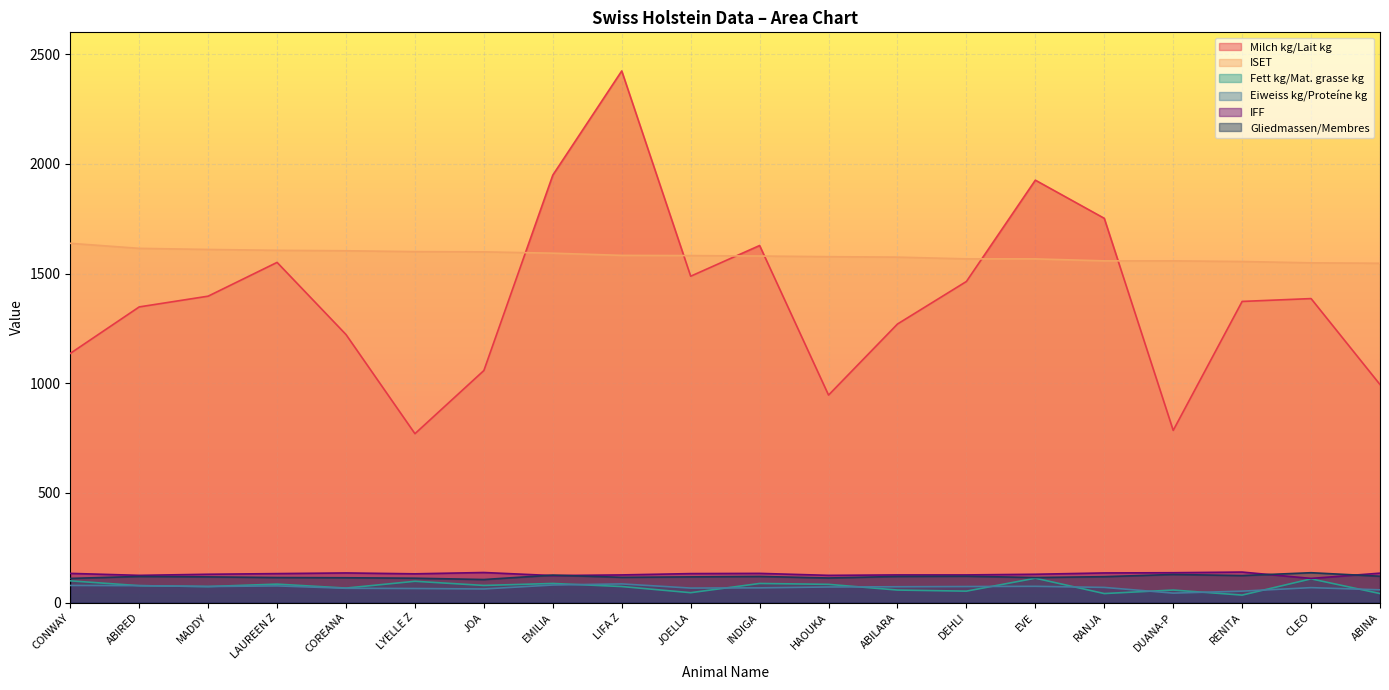

Where is the first local minimum for IFF?

ABIRED